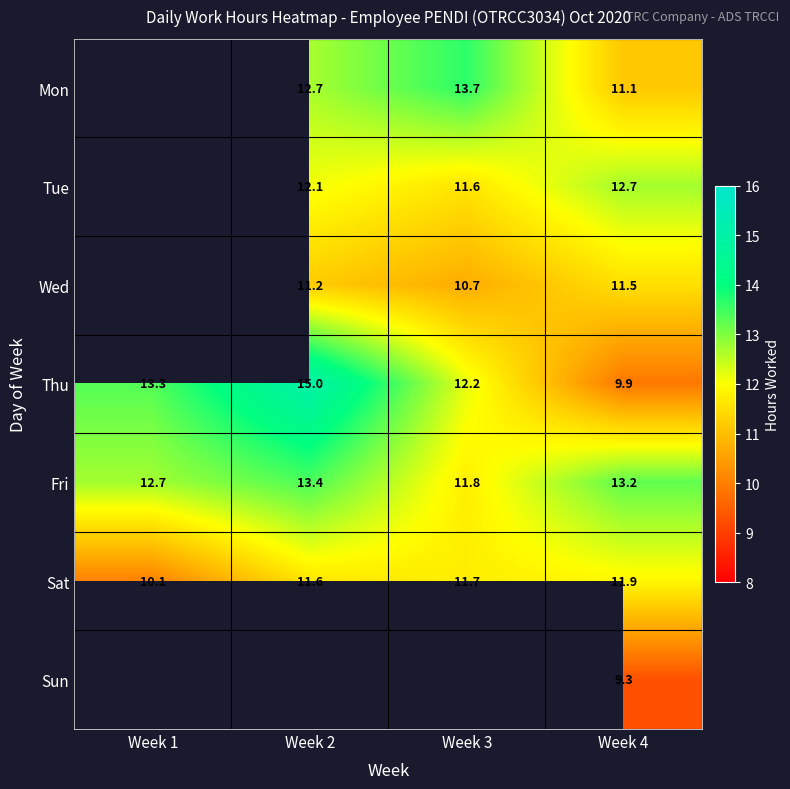

Between Week 2 and Week 3, which is larger?

Week 3